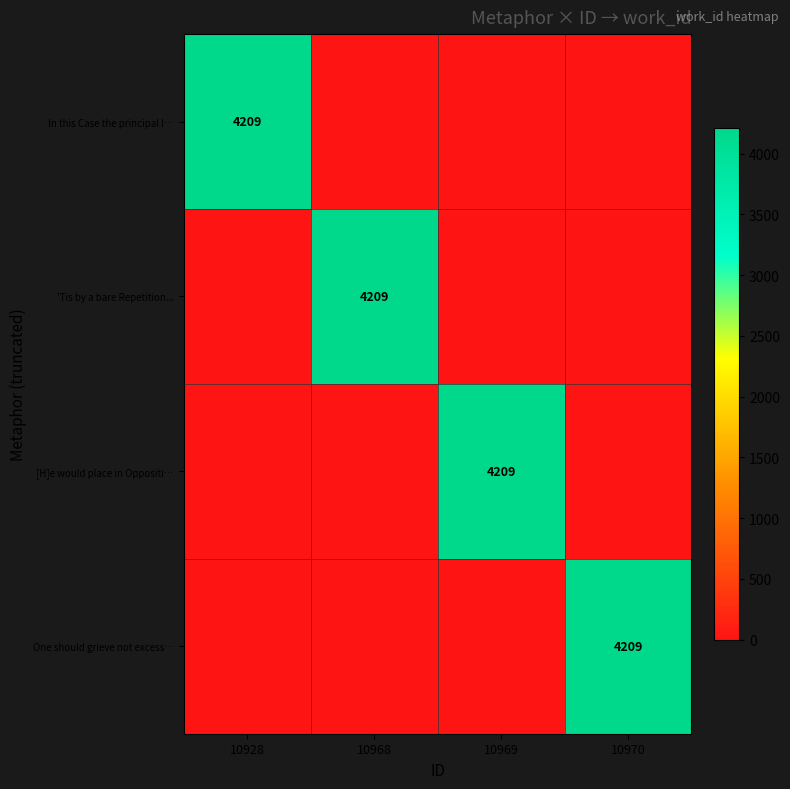

How many series are shown in this chart?

4